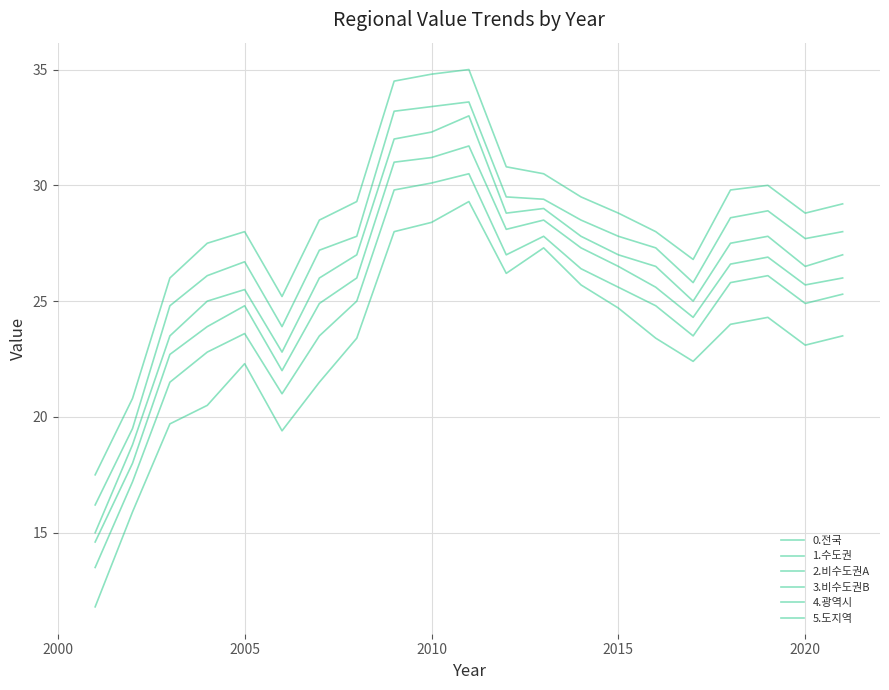

List the series in order of their peak value, highest first.

5.도지역, 2.비수도권A, 3.비수도권B, 0.전국, 4.광역시, 1.수도권